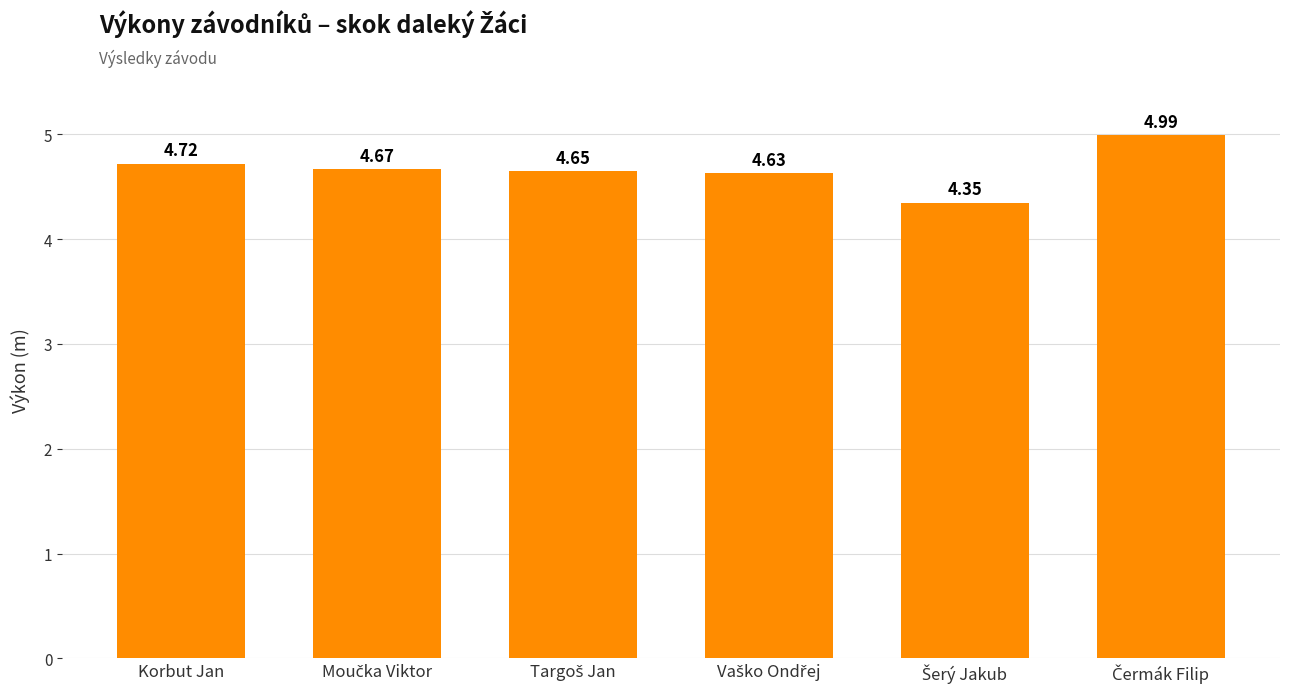

What is the maximum value shown in the chart?

5.0